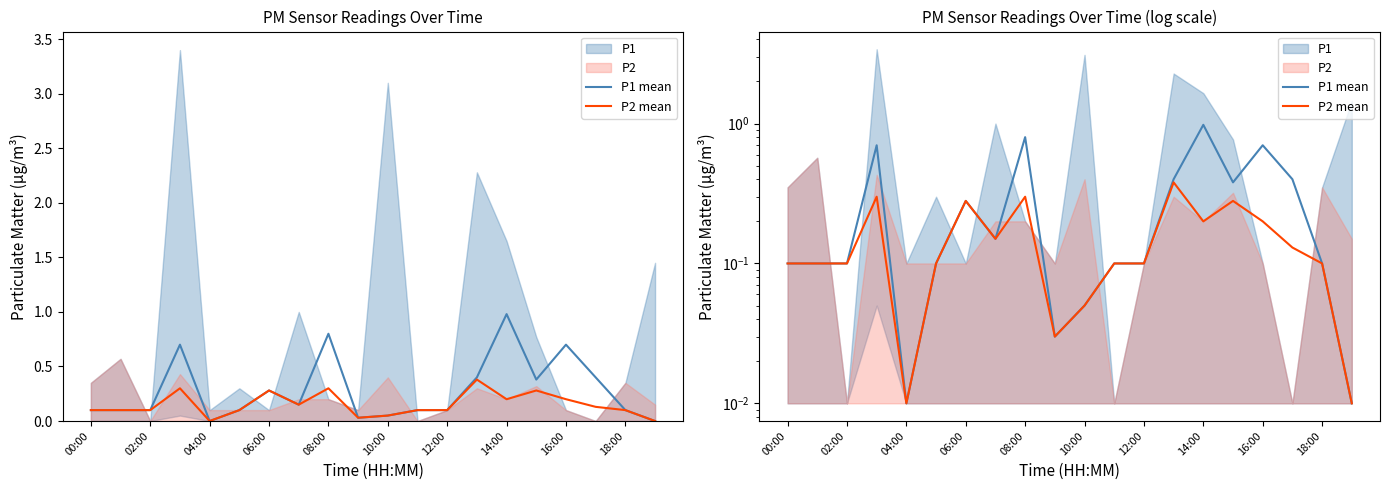

Reading right to left, what are all the values shown in this chart?

P1 mean: 0.0	0.1	0.4	0.7	0.4	1.0	0.4	0.1	0.1	0.1	0.0	0.8	0.1	0.3	0.1	0.0	0.7	0.1	0.1	0.1
P2 mean: 0.0	0.1	0.1	0.2	0.3	0.2	0.4	0.1	0.1	0.1	0.0	0.3	0.1	0.3	0.1	0.0	0.3	0.1	0.1	0.1